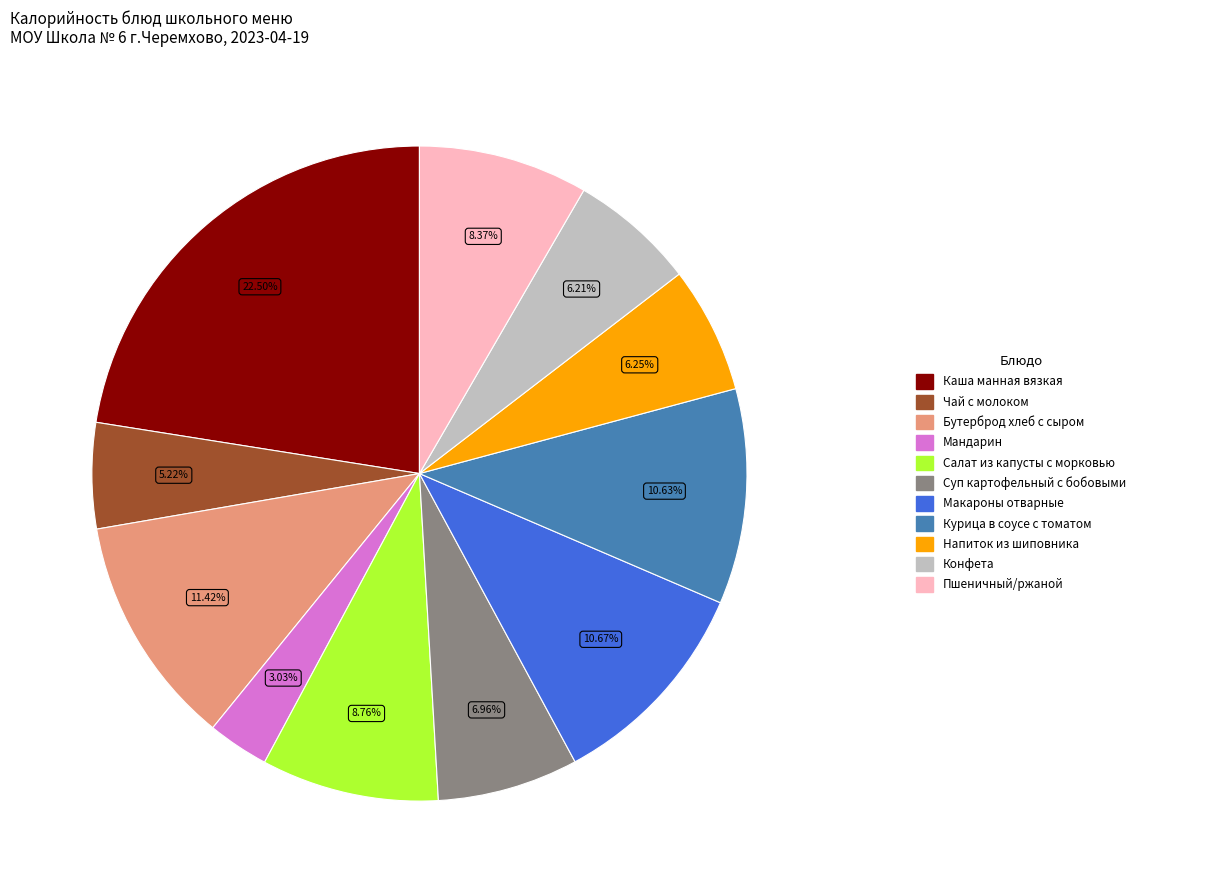

Is there any slice that represents more than half of the pie?

No